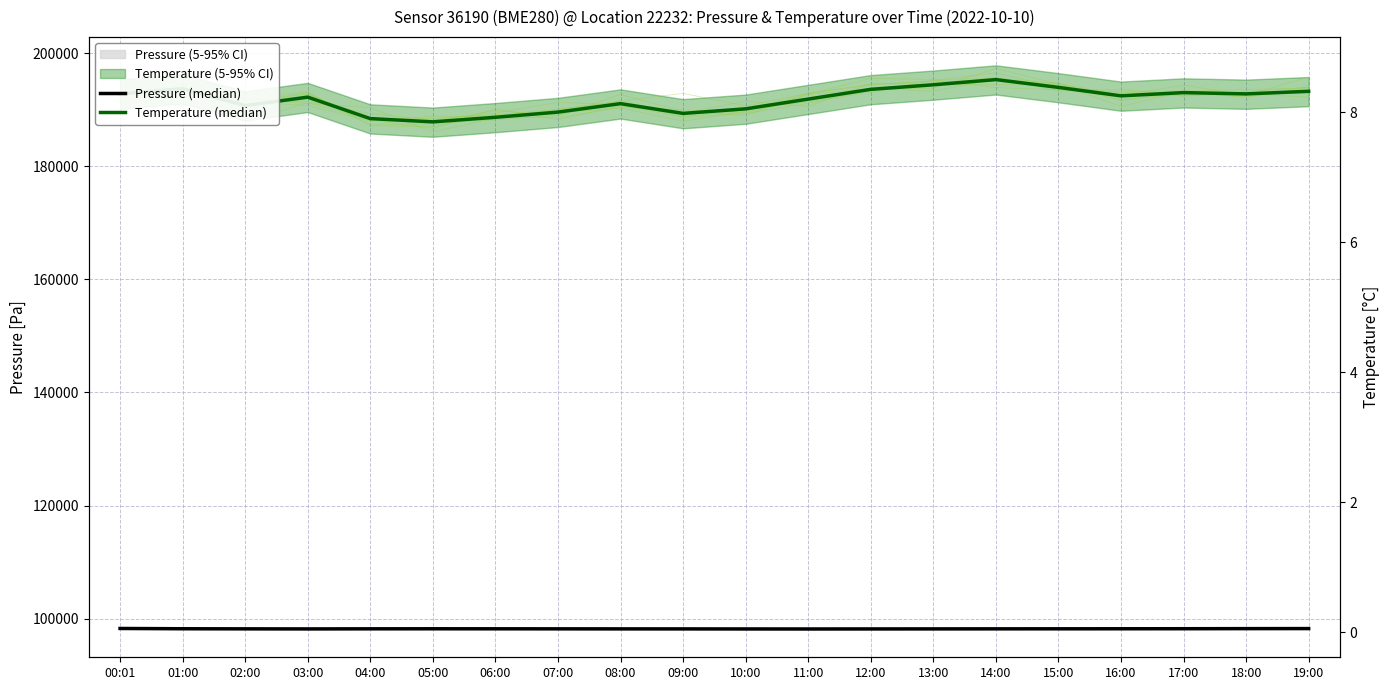

What is the label of the 12th point from the left?

11:00